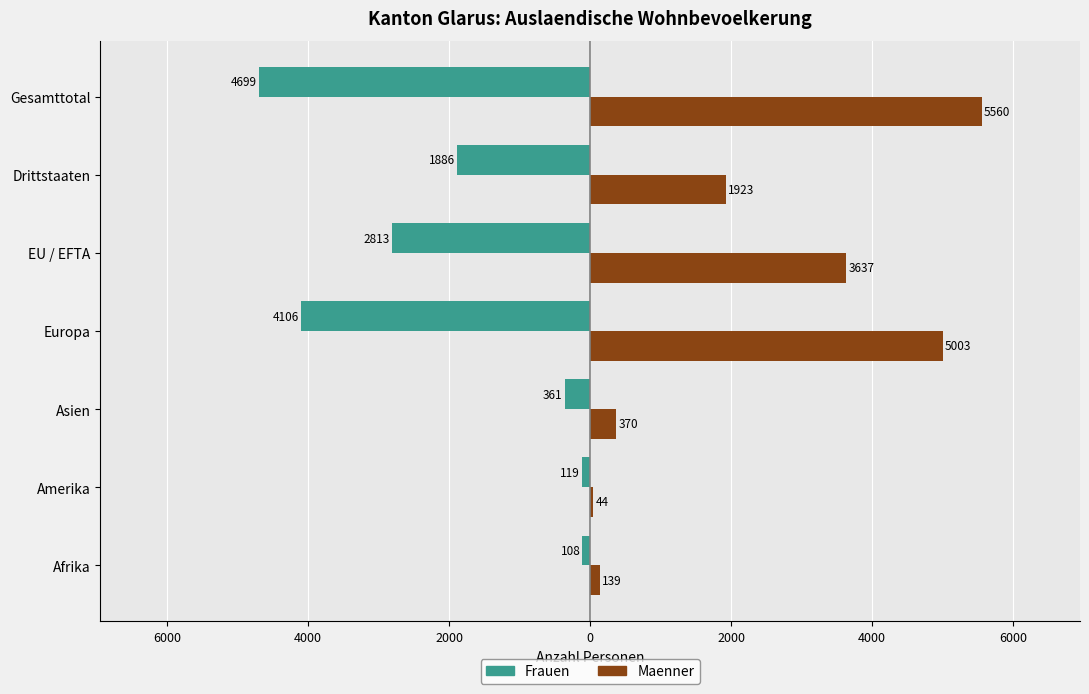

What are all the series names shown in the legend?

Frauen, Maenner